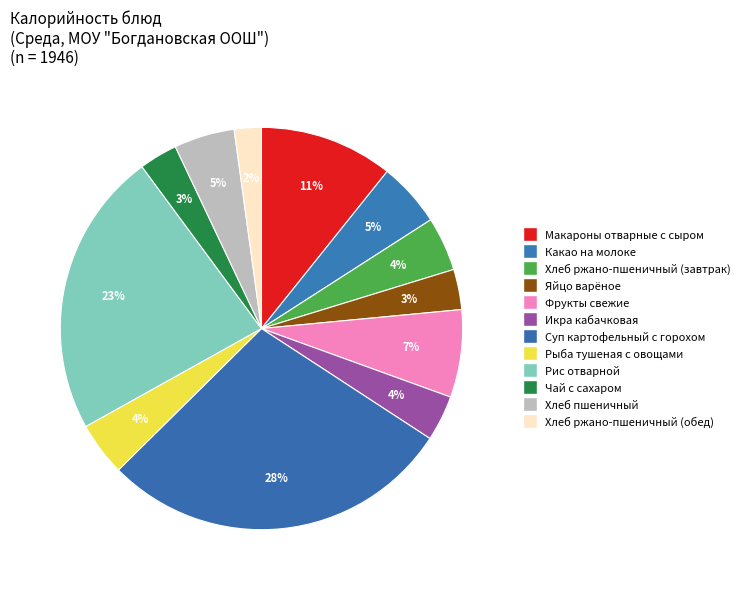

The Икра кабачковая slice represents 4% of the pie. True or false?

True